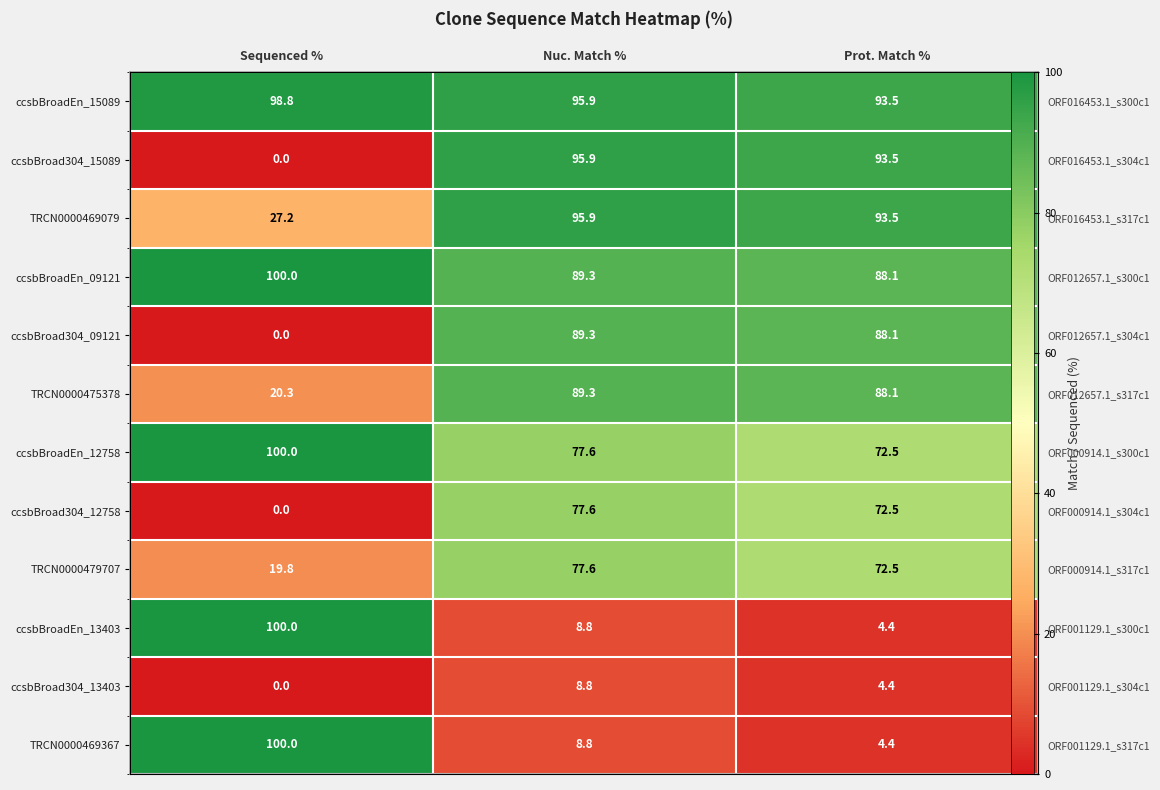

Is it true that ccsbBroadEn_15089 equals 93.5 at Prot. Match %?

True